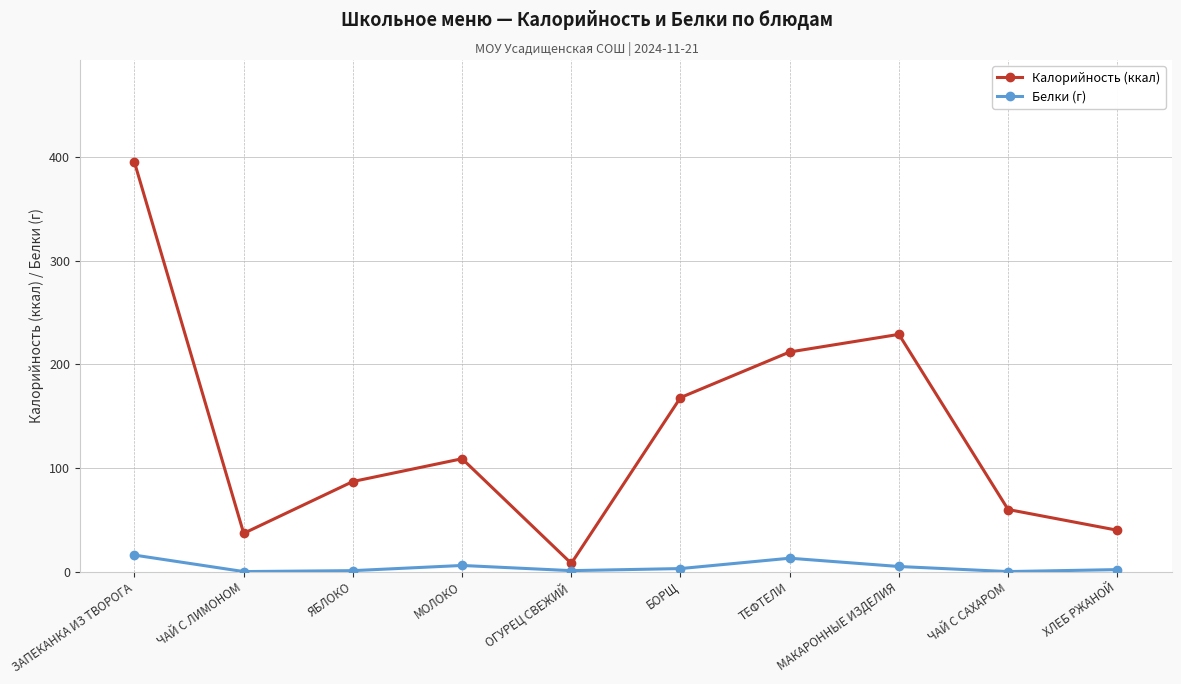

In Калорийность (ккал), how many points are higher than both neighbors (excluding endpoints)?

2